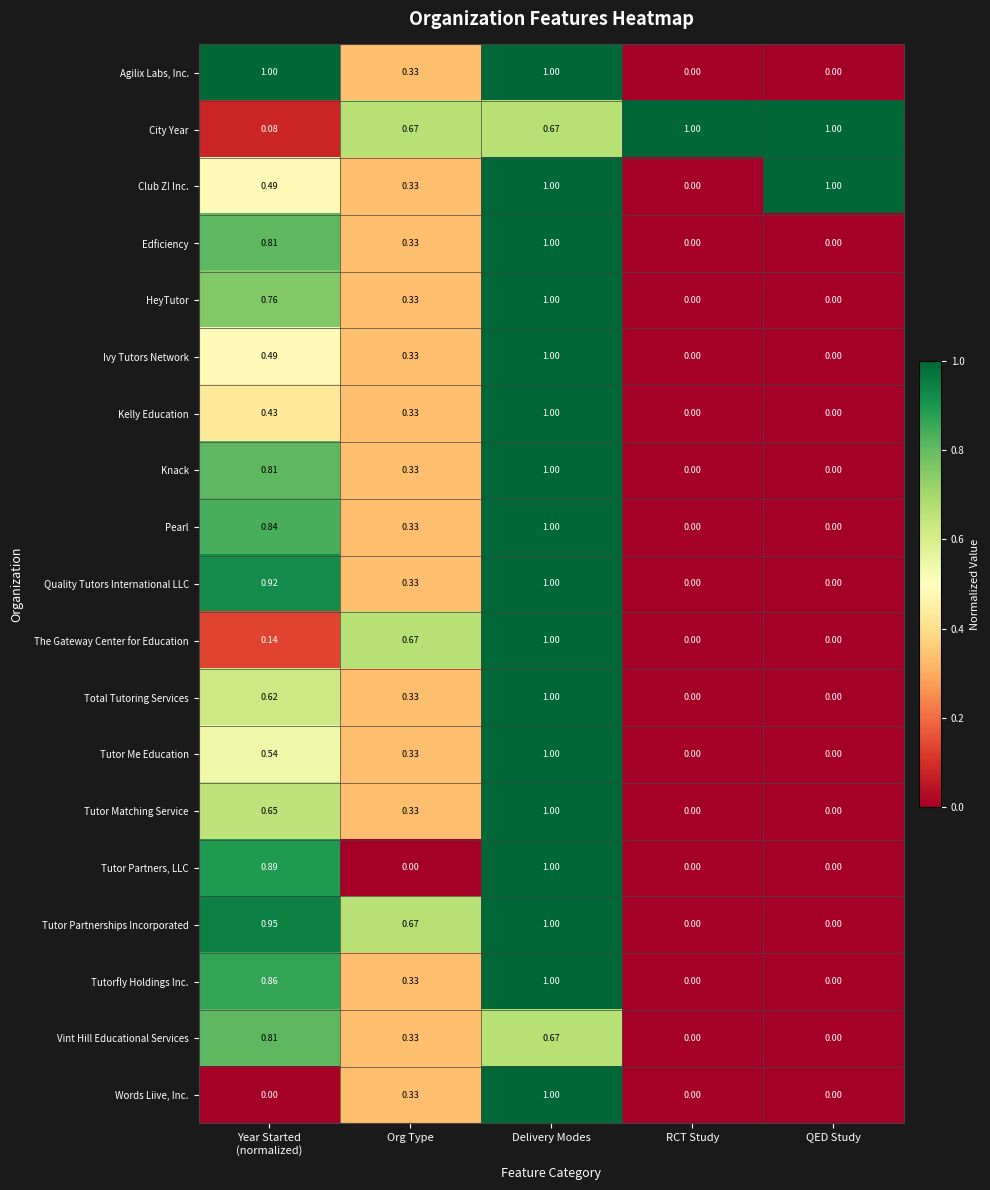

What is the total value across all series at Org Type?

7.0